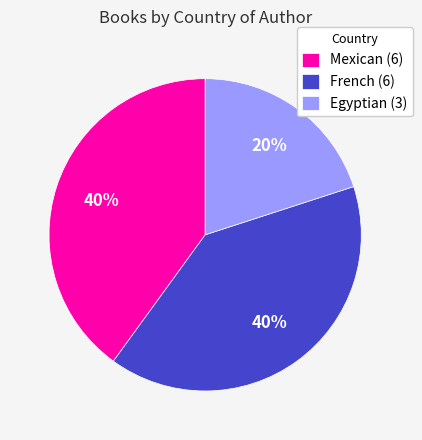

To the nearest percent, what is the difference between the largest and smallest slice percentages?

20%